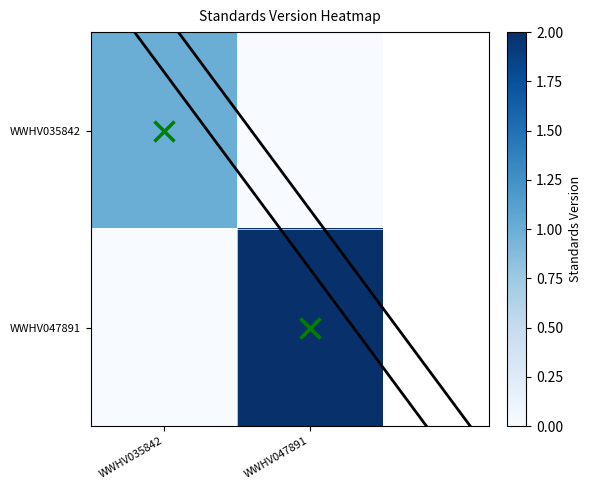

Reading right to left, extract all data points from this chart.

WWHV035842: WWHV047891=0	WWHV035842=1
WWHV047891: WWHV047891=2	WWHV035842=0